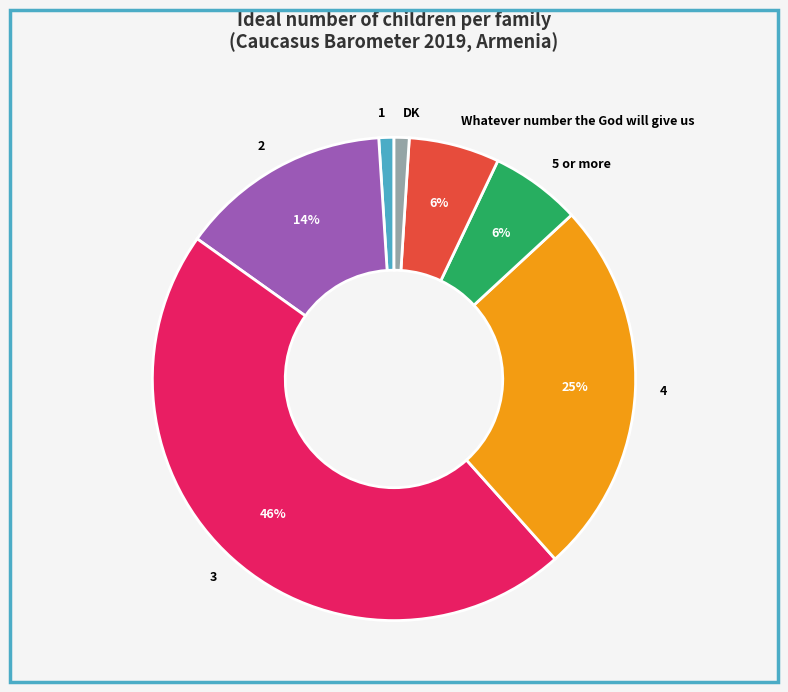

How many segments does this pie chart have?

7